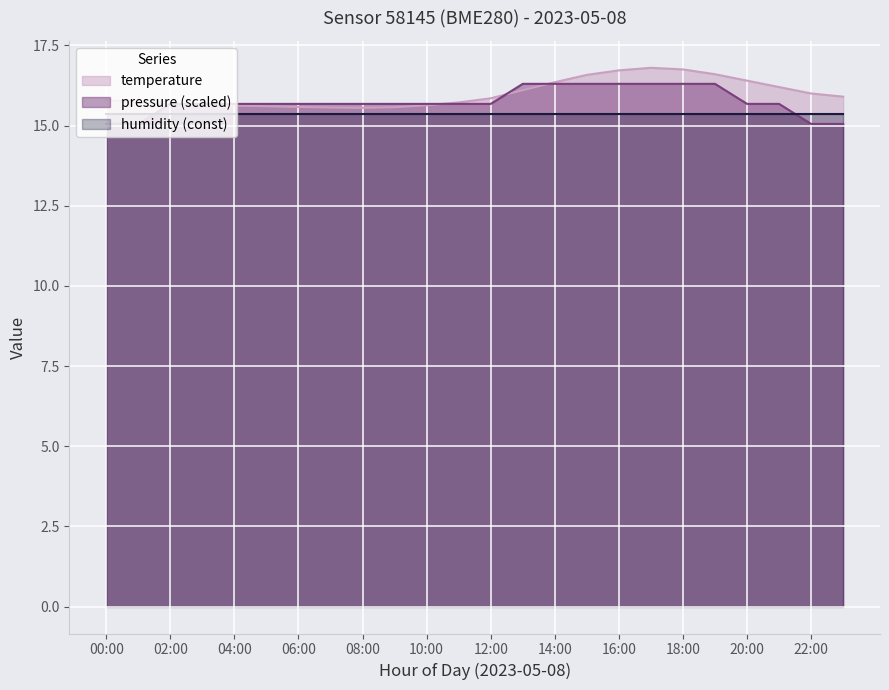

Reading left to right, what are all the values shown in this chart?

00:00=15.8	01:00=15.7	02:00=15.7	03:00=15.7	04:00=15.6	05:00=15.6	06:00=15.6	07:00=15.6	08:00=15.6	09:00=15.6	10:00=15.6	11:00=15.7	12:00=15.8	13:00=16.1	14:00=16.4	15:00=16.6	16:00=16.7	17:00=16.8	18:00=16.8	19:00=16.6	20:00=16.4	21:00=16.2	22:00=16.0	23:00=15.9